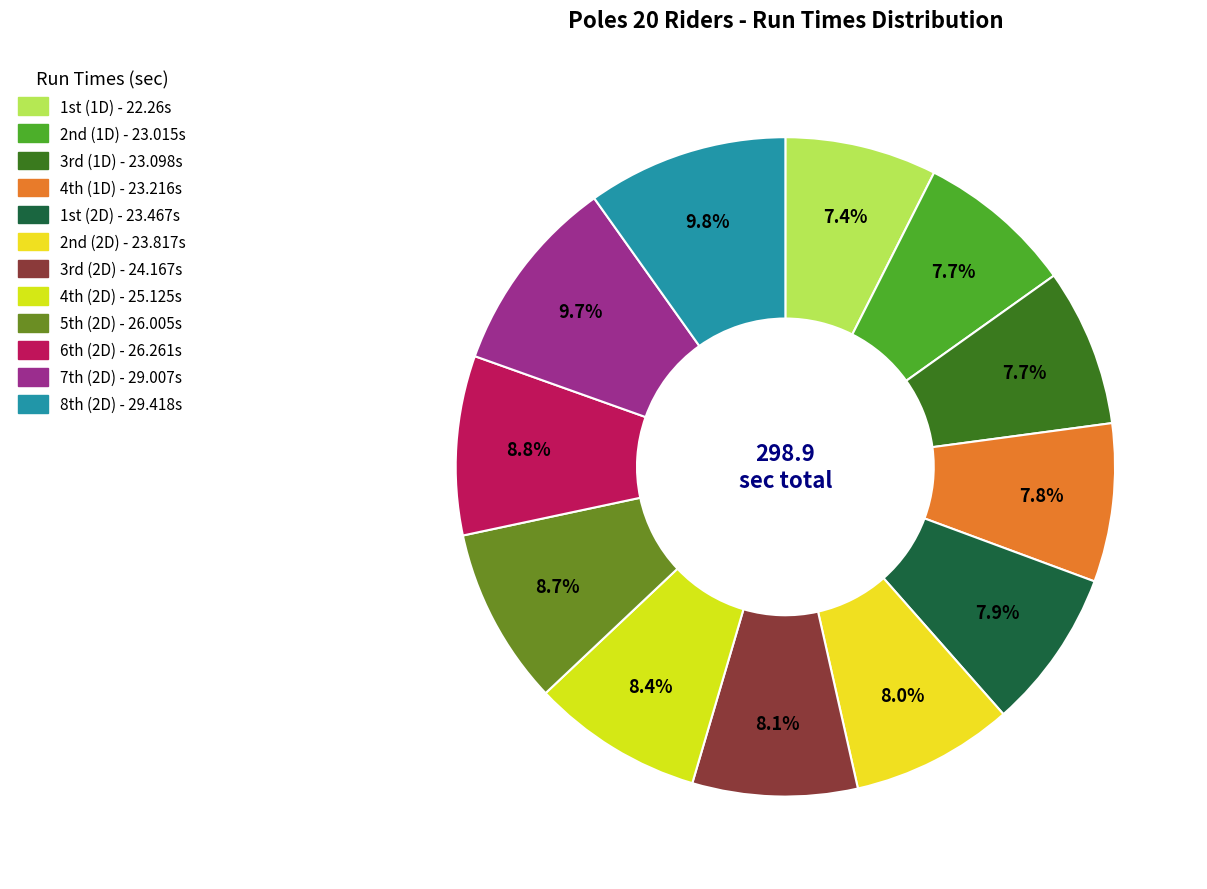

Which slice is the largest?

8th (2D)